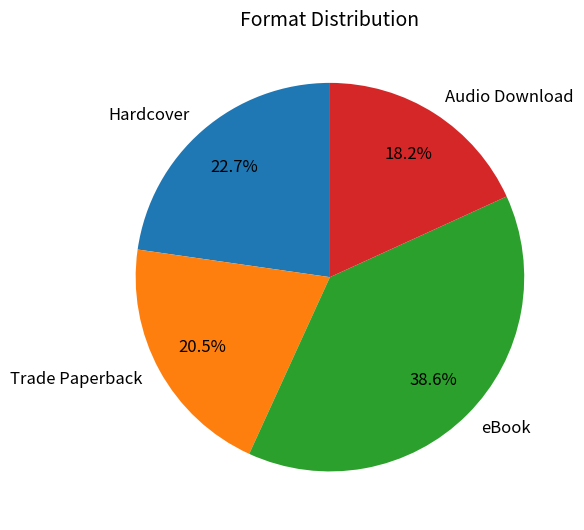

To the nearest percent, what is the difference between the largest and smallest slice percentages?

20%